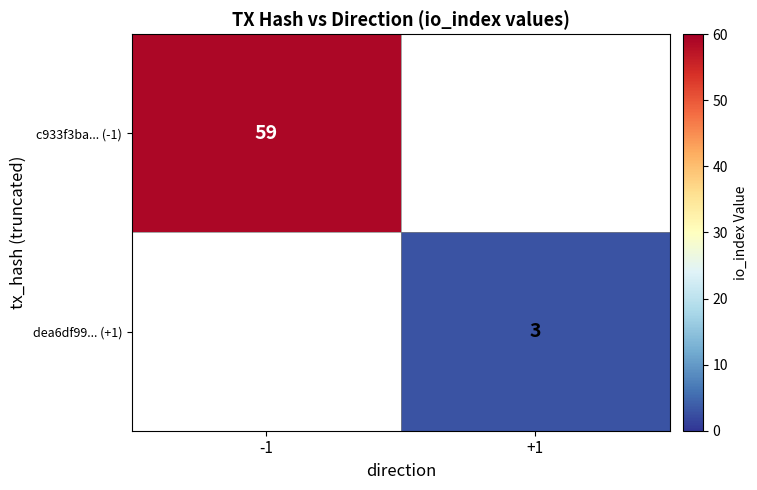

Is it true that c933f3ba... (-1) equals 59 at -1?

True